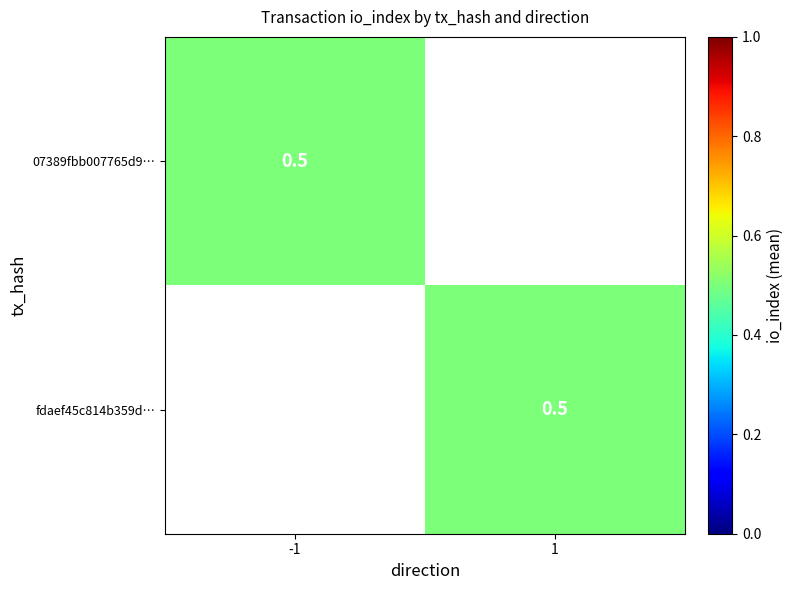

Is it true that 07389fbb equals 2 at 1?

False